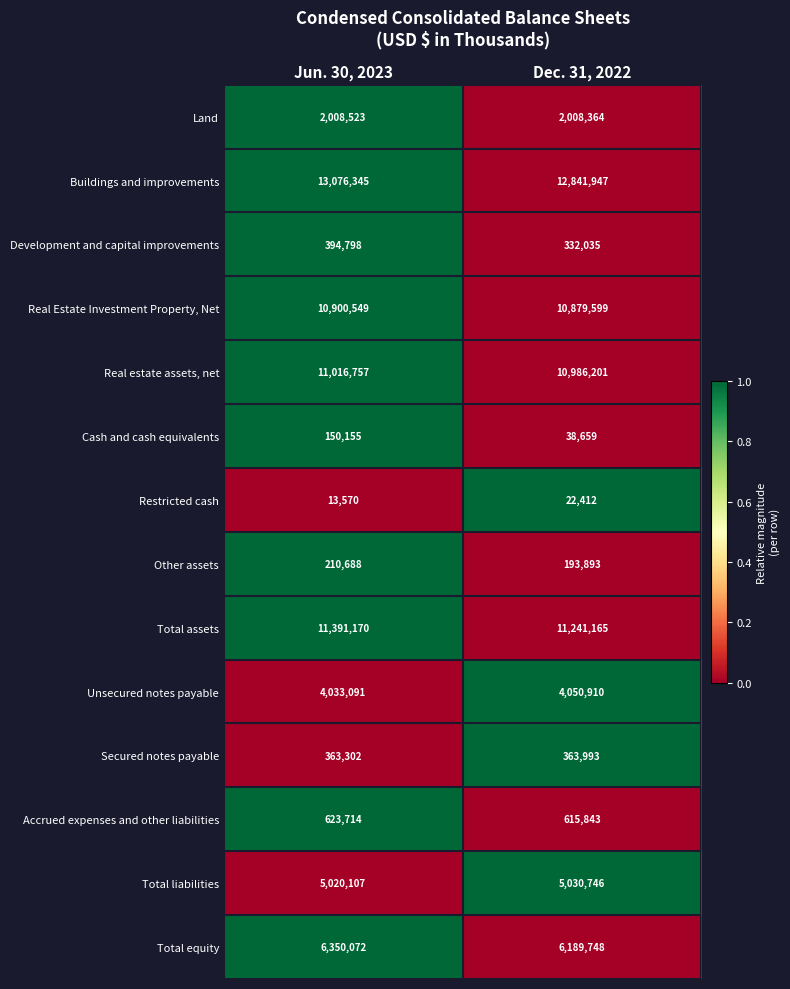

Rank the series by their maximum value, from lowest to highest.

Restricted cash, Cash and cash equivalents, Other assets, Secured notes payable, Development and capital improvements, Accrued expenses and other liabilities, Land, Unsecured notes payable, Total liabilities, Total equity, Real Estate Investment Property, Net, Real estate assets, net, Total assets, Buildings and improvements